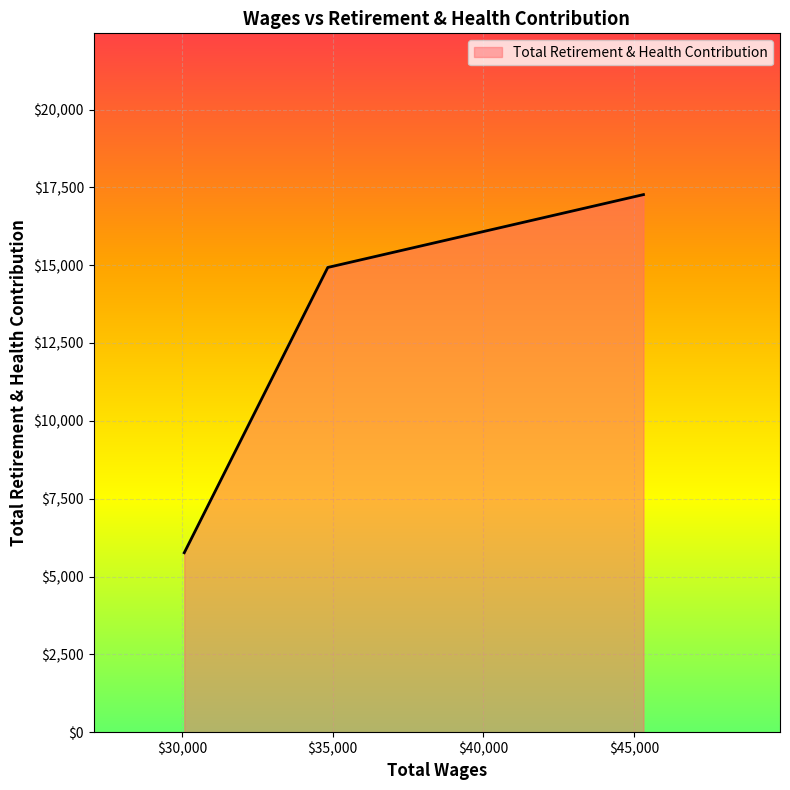

What is the difference between the maximum and second lowest values?

2340